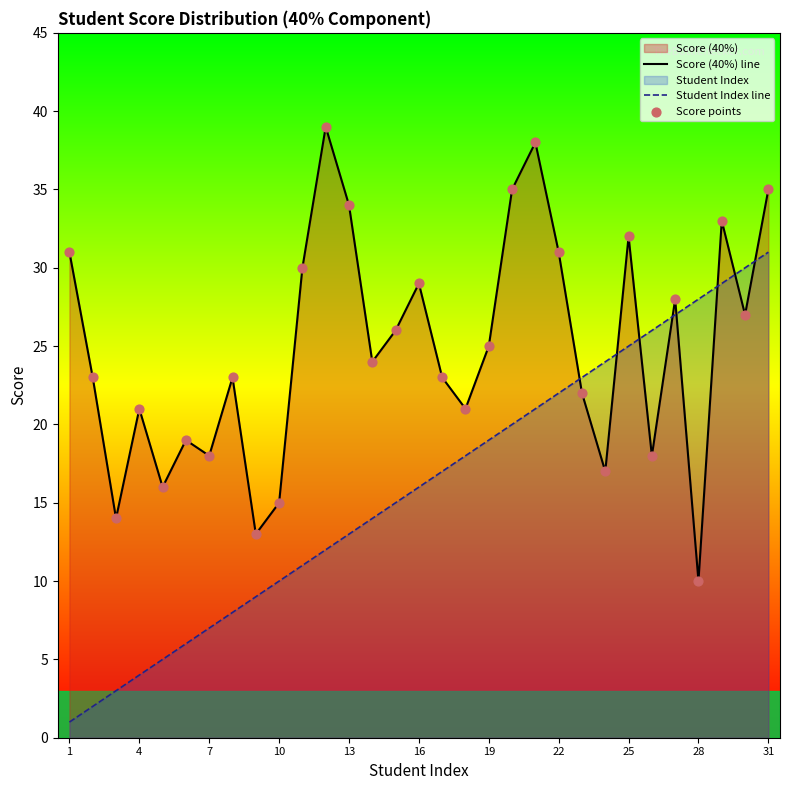

At which category is the sum across all series the highest?

31